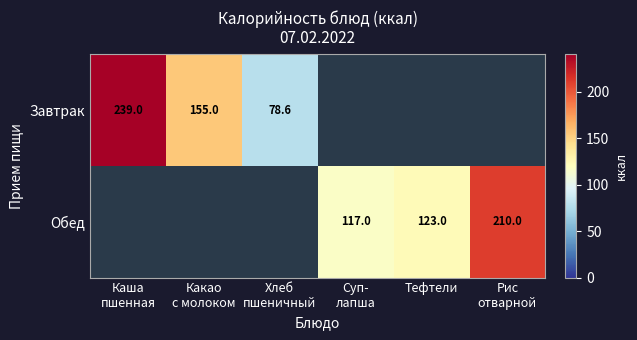

Is the value of Завтрак at Какао с молоком greater than the value of Обед at Какао с молоком?

Yes